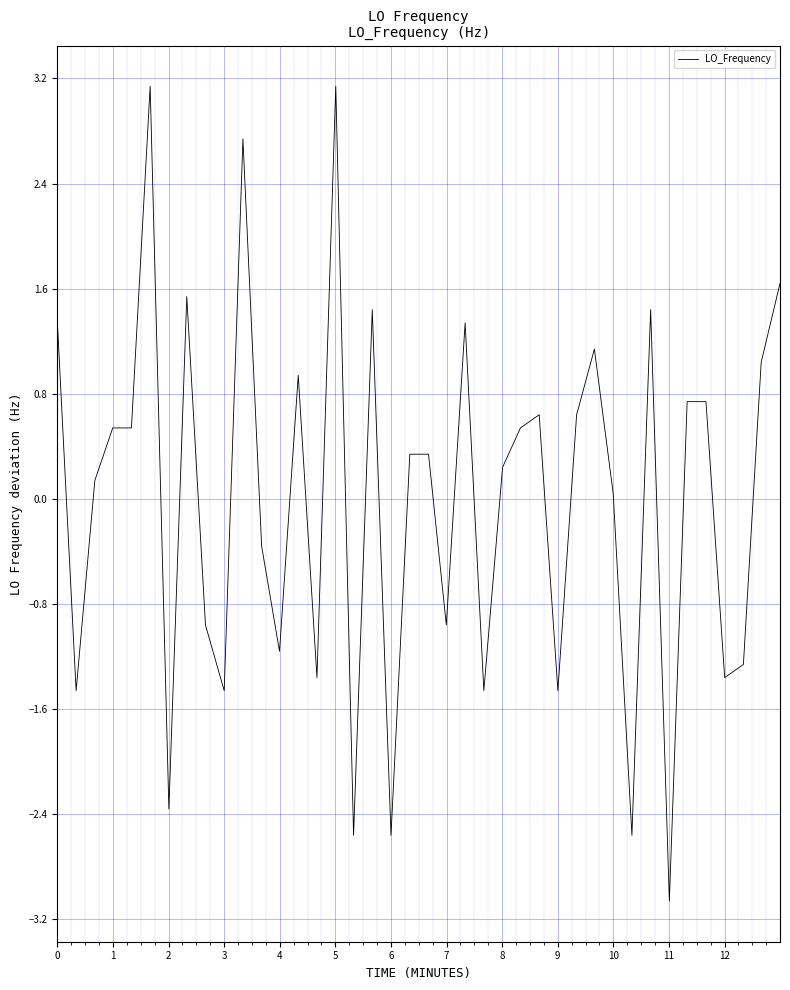

What is the difference between the maximum and minimum values?

6.2